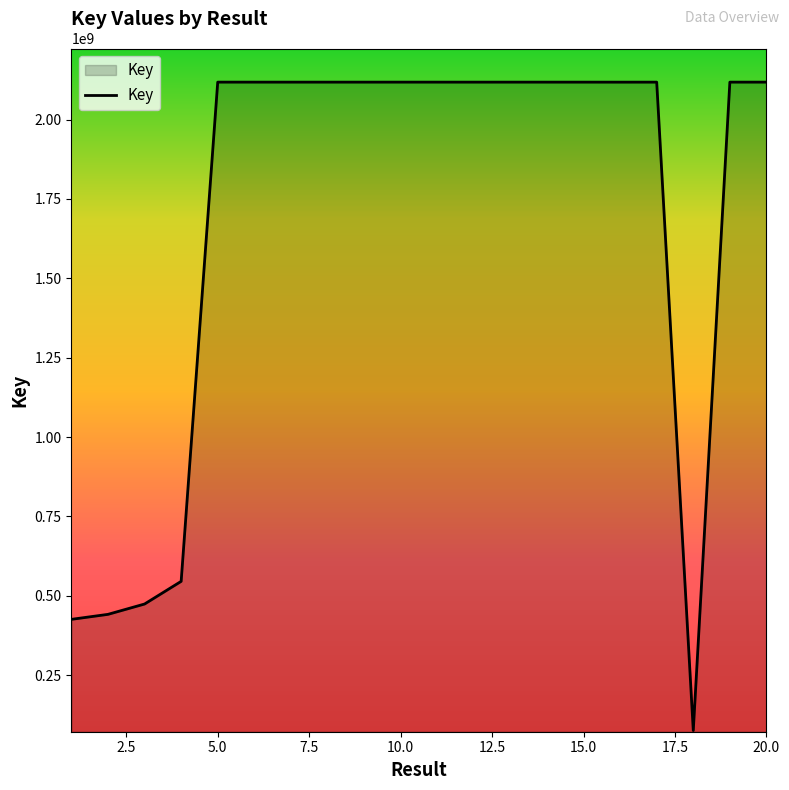

What is the smallest value displayed?

75804729